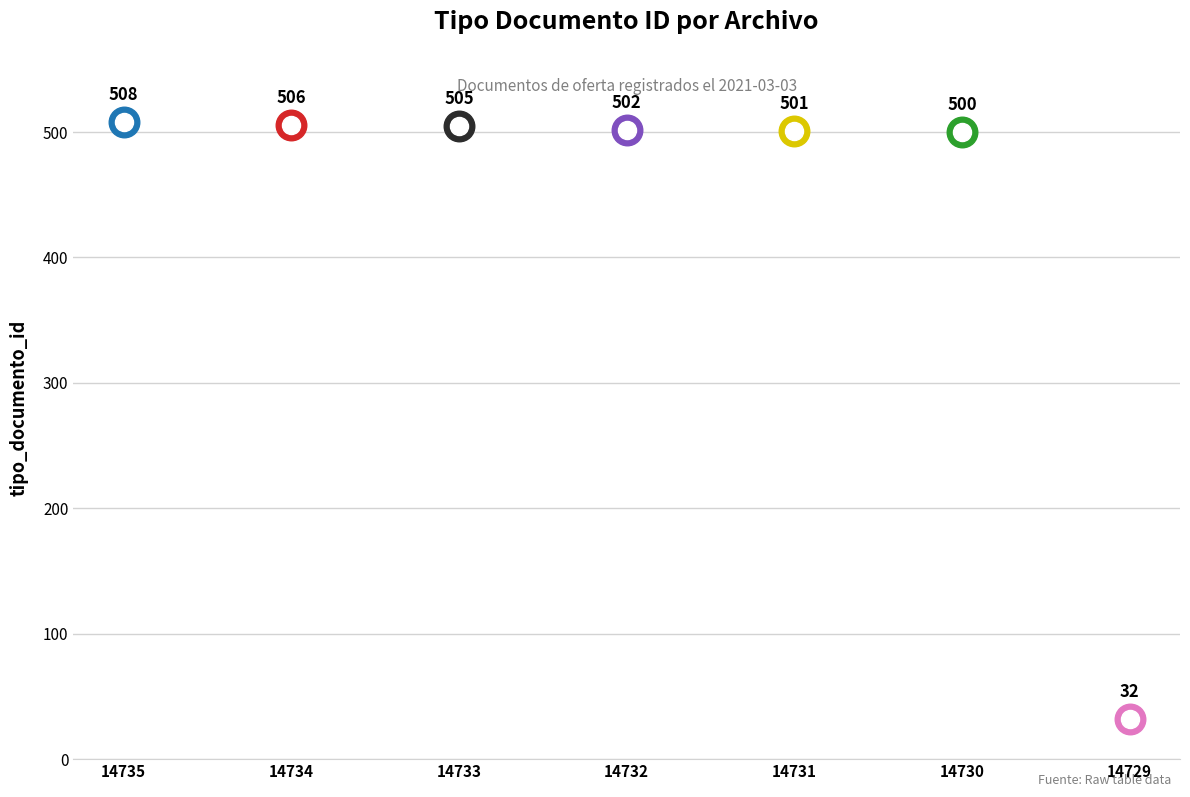

Rank the categories by value from highest to lowest.

14735, 14734, 14733, 14732, 14731, 14730, 14729